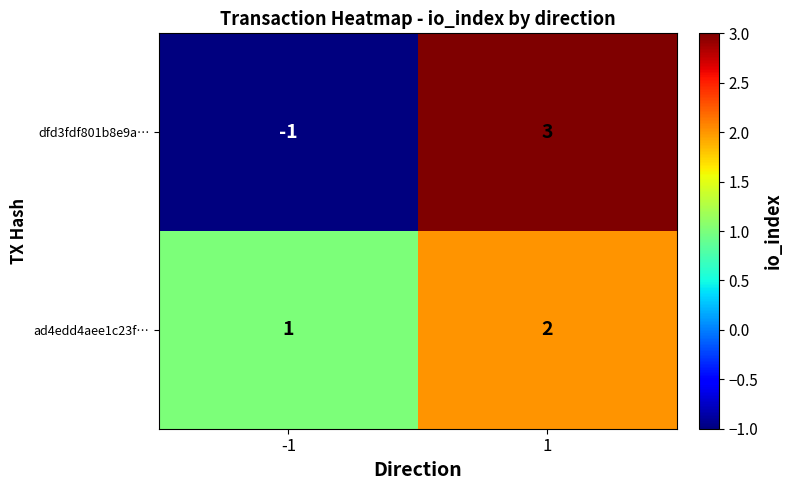

Rank the series by their average value, from highest to lowest.

ad4edd4aee1c23f…, dfd3fdf801b8e9a…